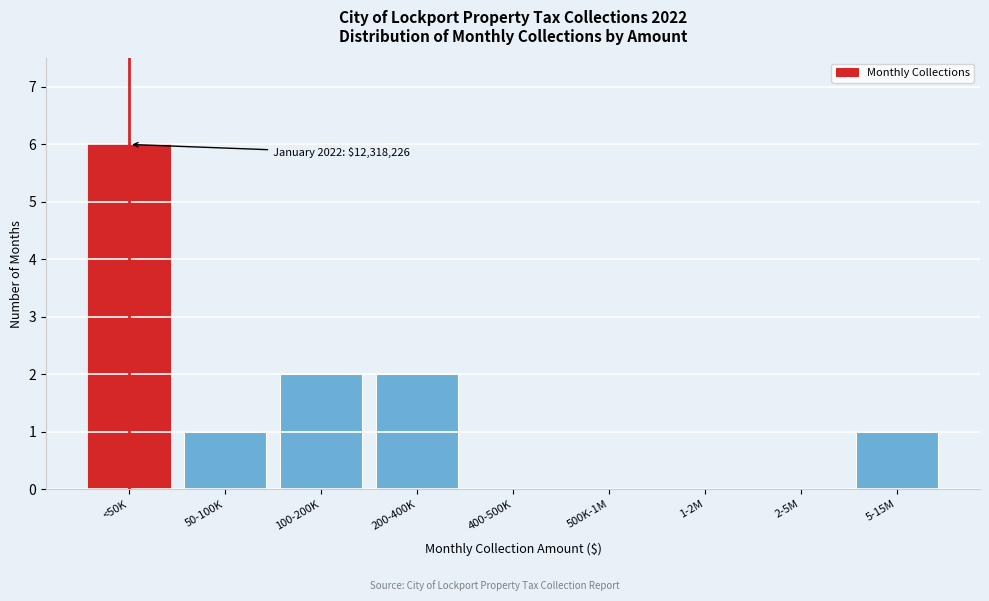

Reading right to left, what are all the values shown in this chart?

5-15M=1	2-5M=0	1-2M=0	500K-1M=0	400-500K=0	200-400K=2	100-200K=2	50-100K=1	<50K=6